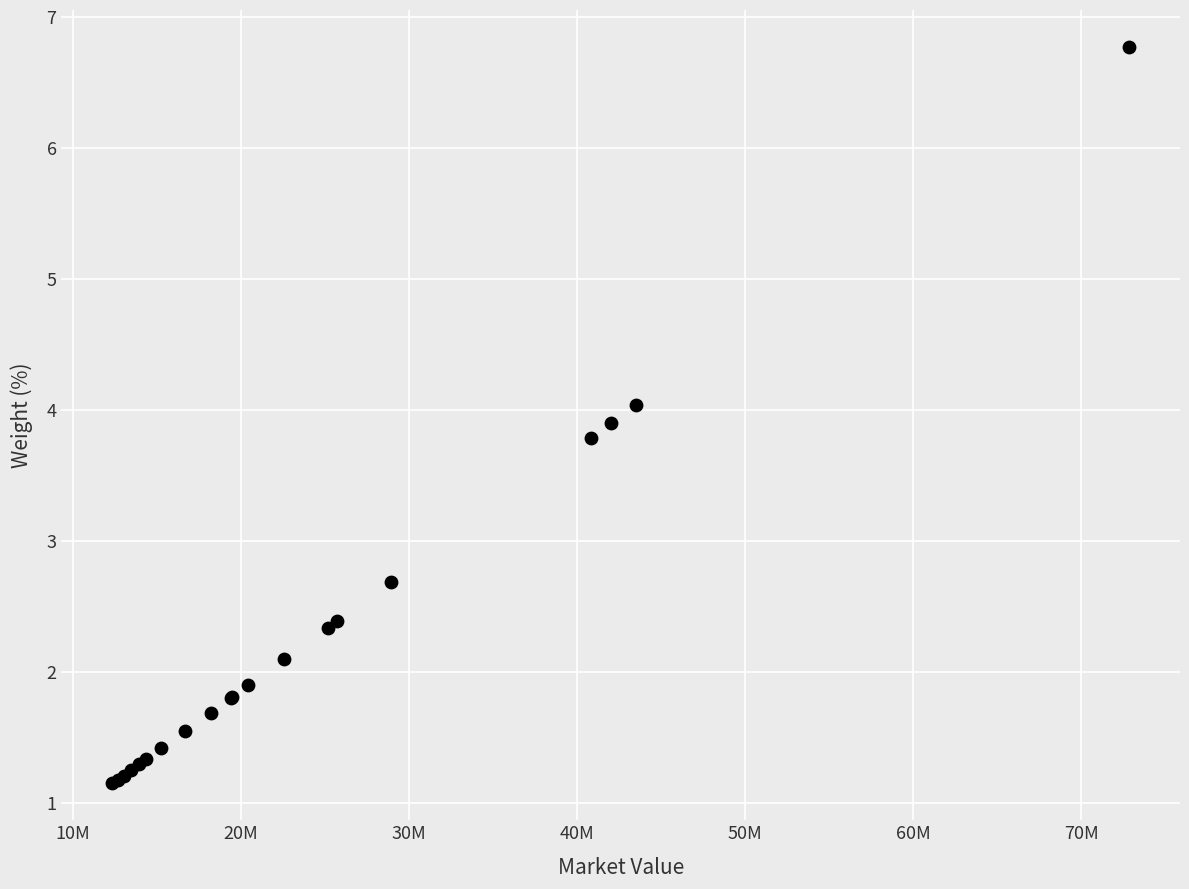

What Y value in the scatter plot is closest to 3?

2.7